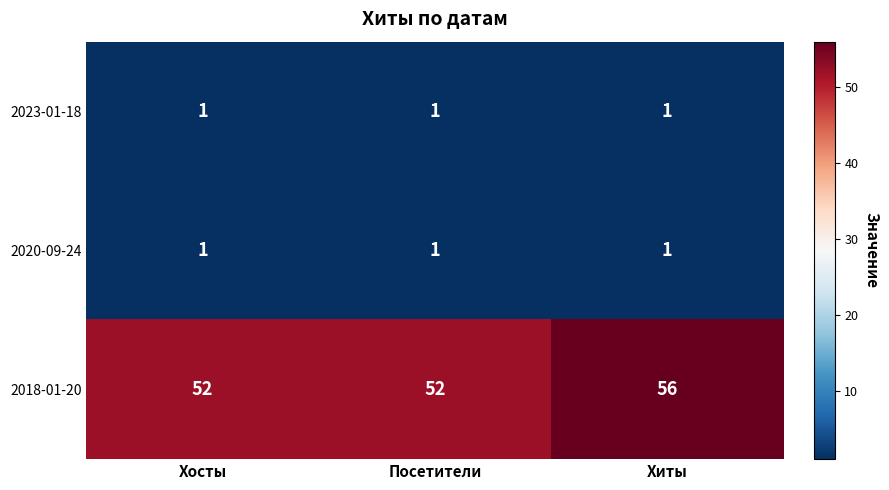

How many data points does each series have?

3